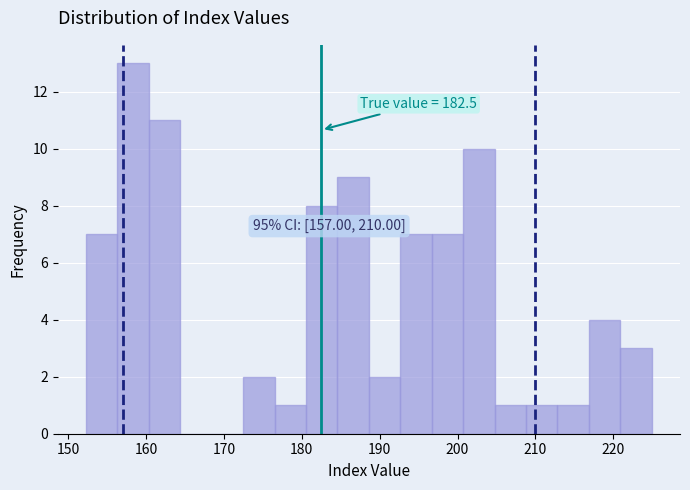

Which range on the x-axis has the tallest bar?

156 to 160